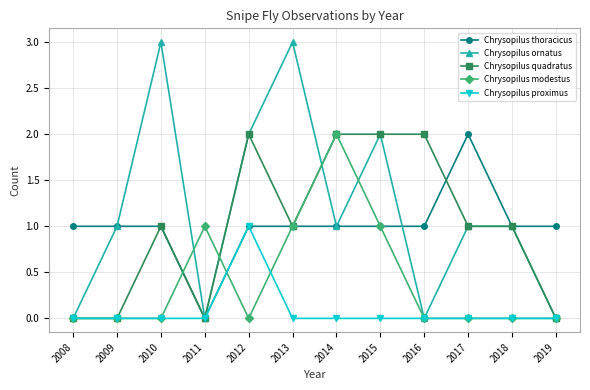

Which series has the largest total across all categories?

Chrysopilus ornatus